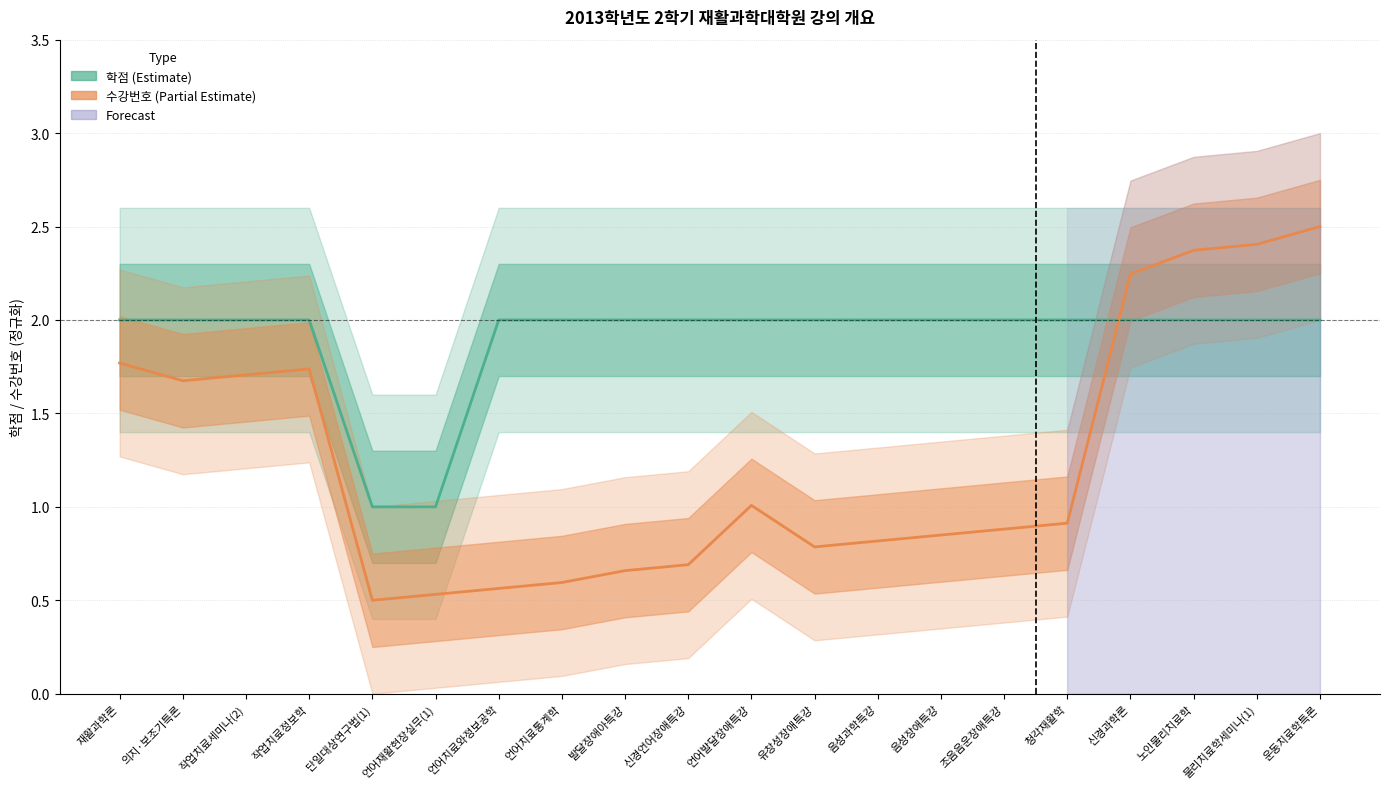

Does the chart display data point markers on the line(s)?

No